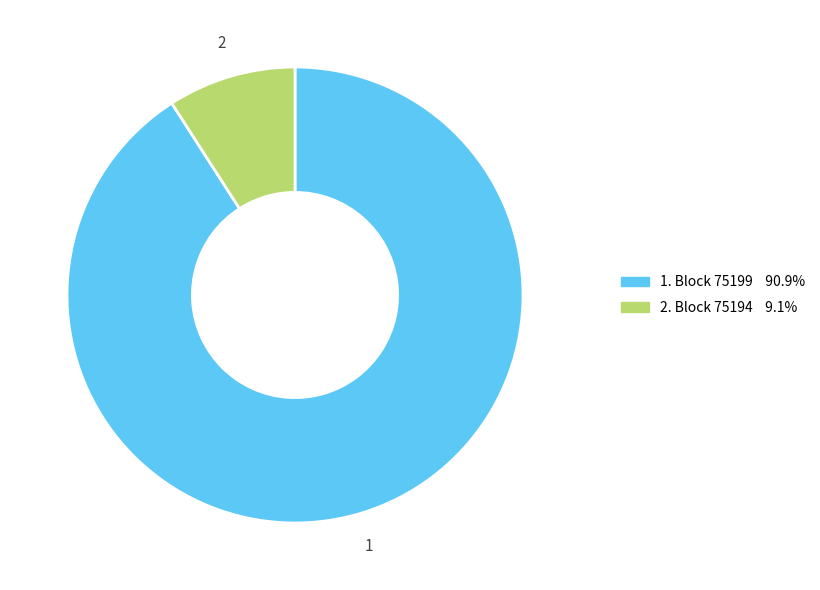

Is there a majority slice in this chart?

Yes